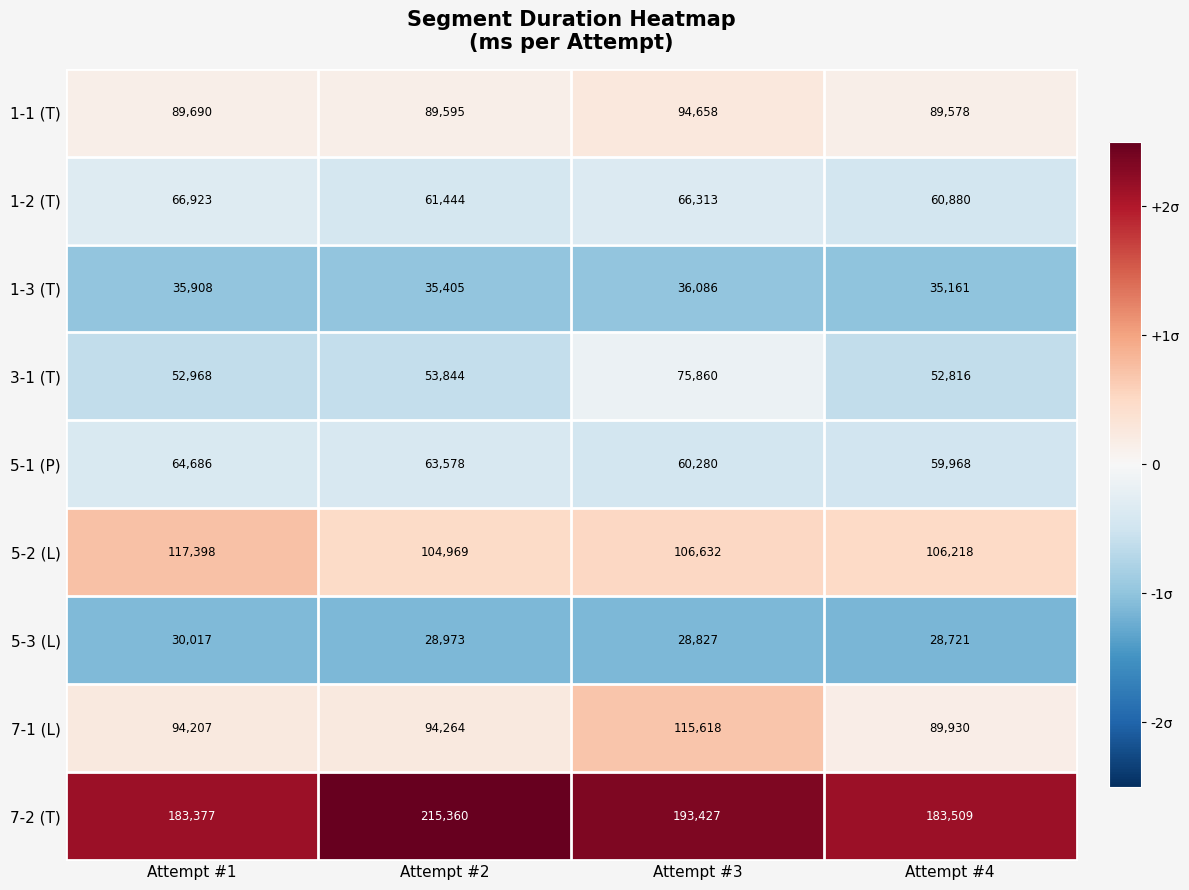

What is the approximate value of 5-1 (P) at Attempt #4, to the nearest 50?

59950